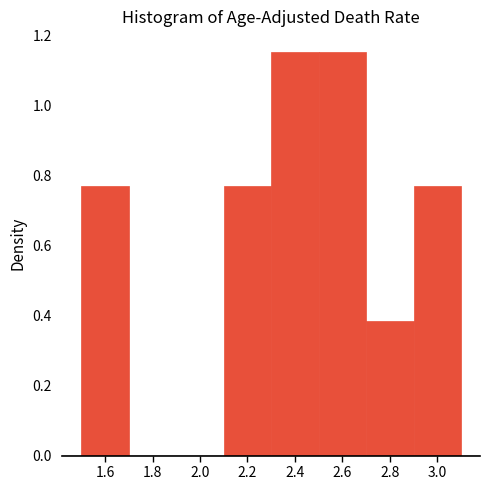

How tall is the bar that spans 1.5 to 1.7 on the x-axis? The values are not printed on the chart, so give them approximately, as read against the axis.

0.76